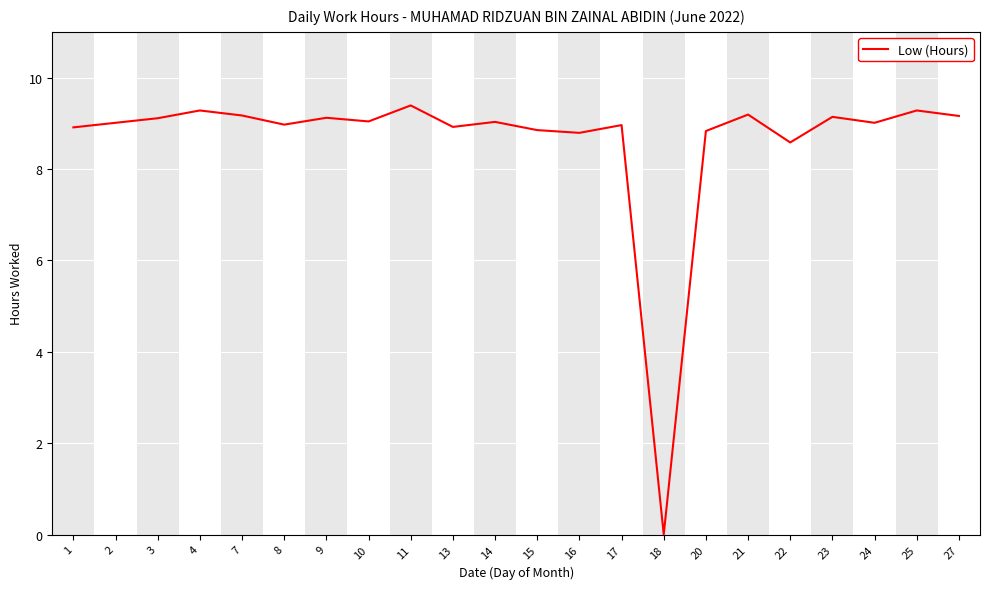

Approximately how many times larger is the value at 25 compared to 20?

1.1